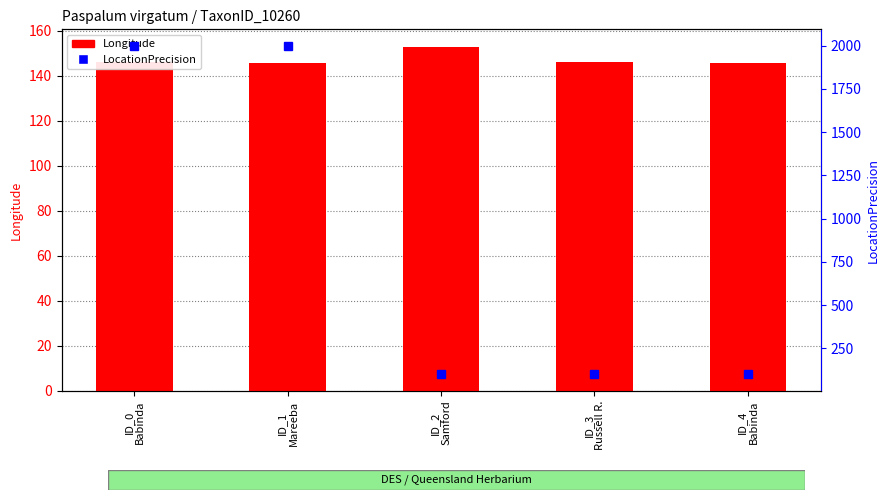

What is the difference between the maximum and second lowest values in the LocationPrecision series?

1900.0